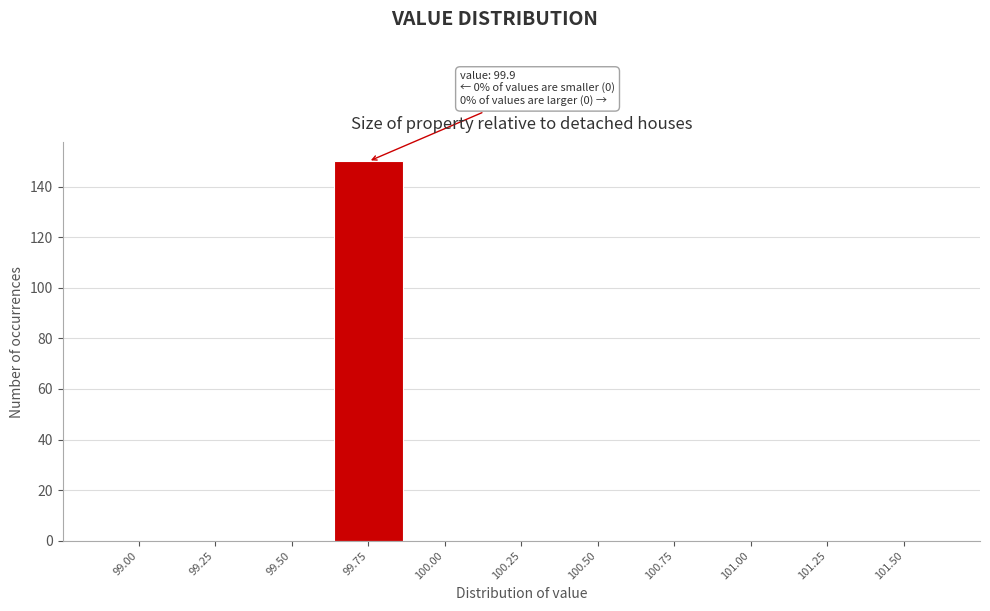

Reading right to left, transcribe all the data shown in this chart.

101.50=0	101.25=0	101.00=0	100.75=0	100.50=0	100.25=0	100.00=0	99.75=150	99.50=0	99.25=0	99.00=0